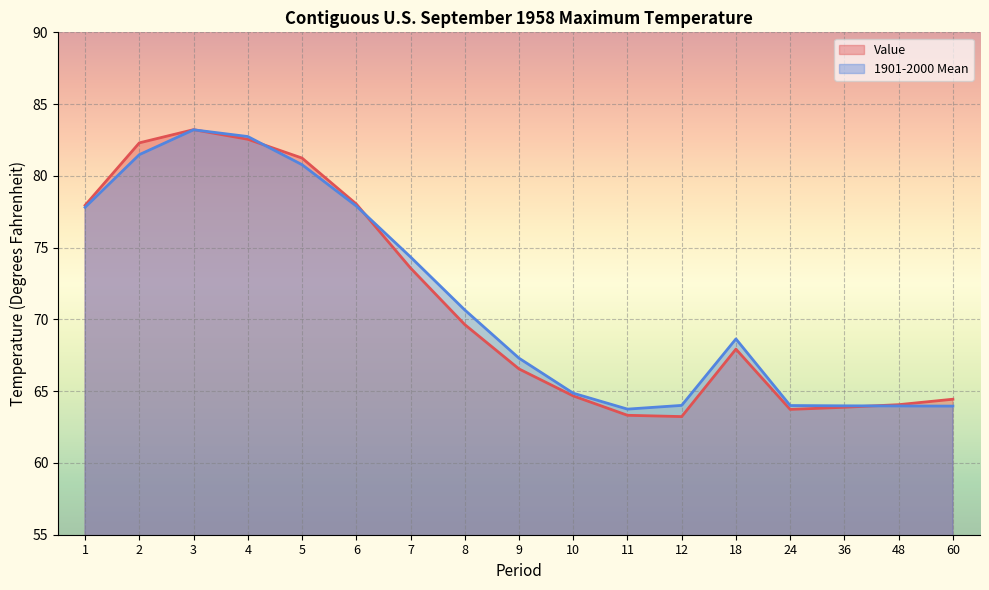

How many lines are shown in the chart?

2